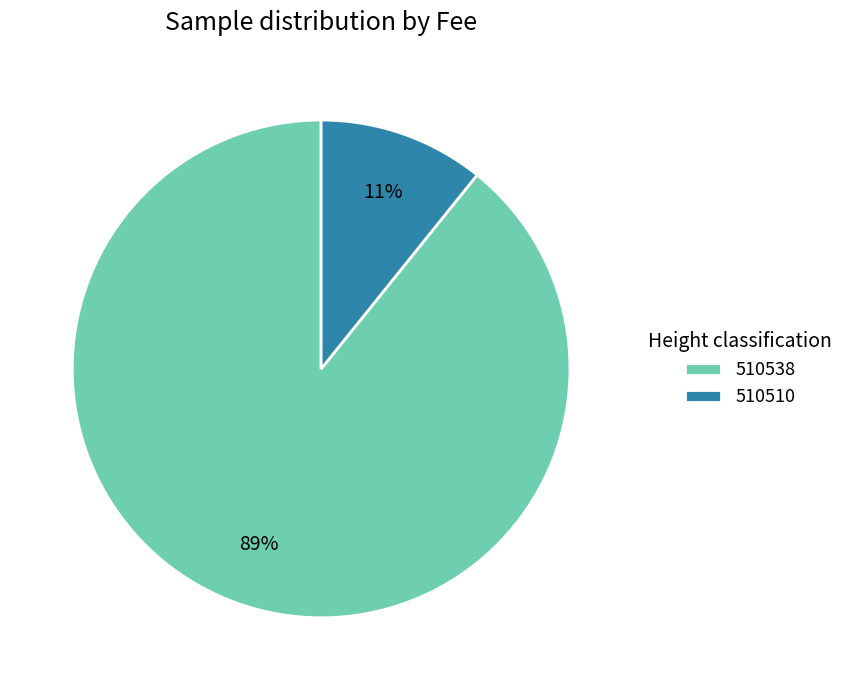

How many segments does this pie chart have?

2